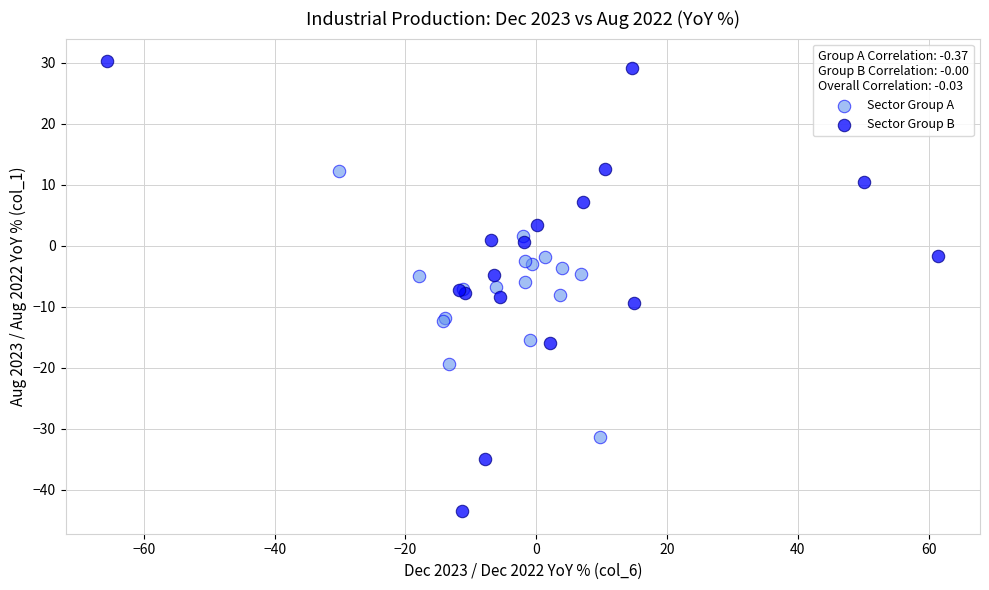

What are all the series names shown in the legend?

Sector Group A, Sector Group B